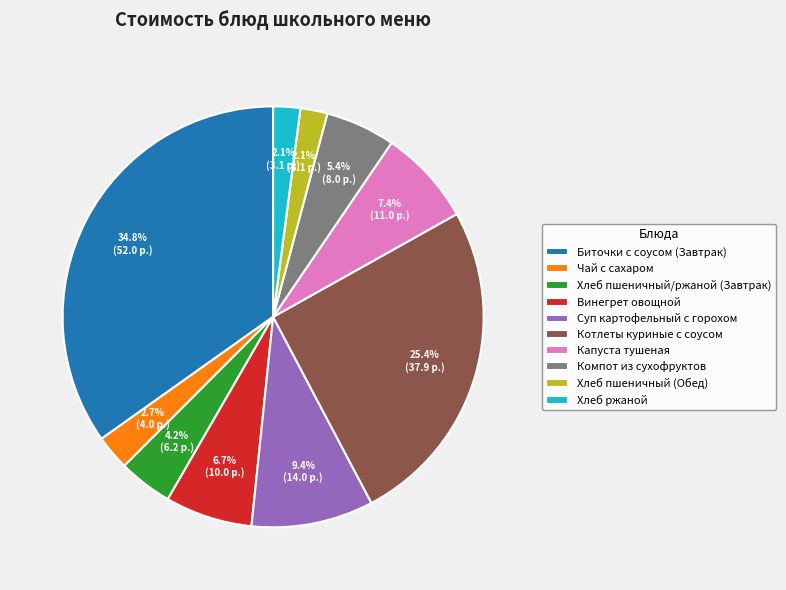

Which has a higher value, Хлеб ржаной or Котлеты куриные с соусом?

Котлеты куриные с соусом